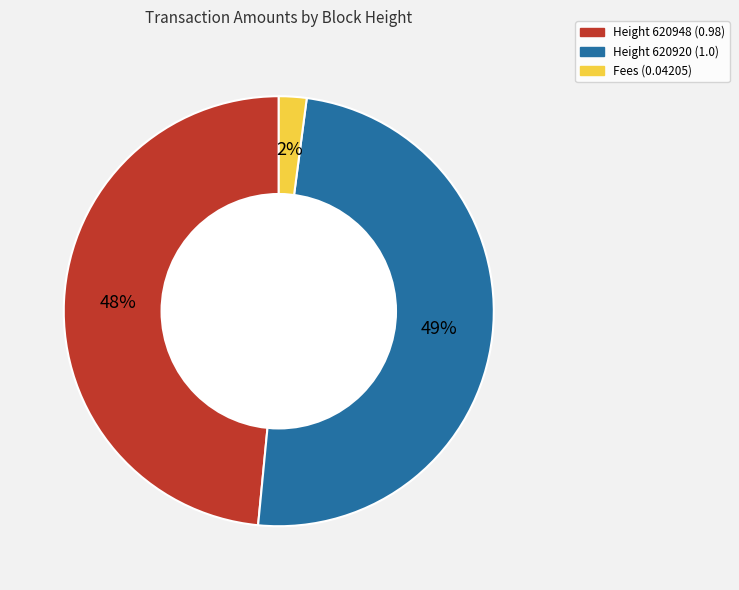

Is there a majority slice in this chart?

No